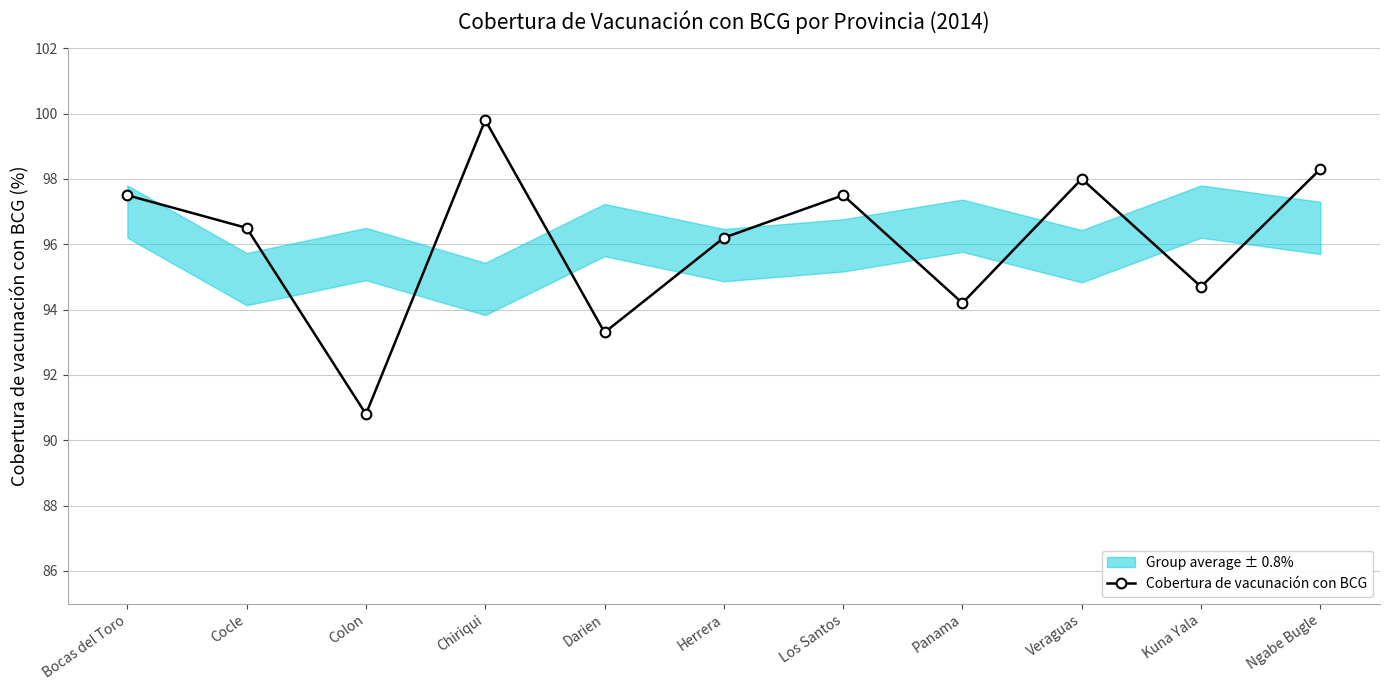

Approximately how many times larger is the value at Veraguas compared to Darien?

1.1